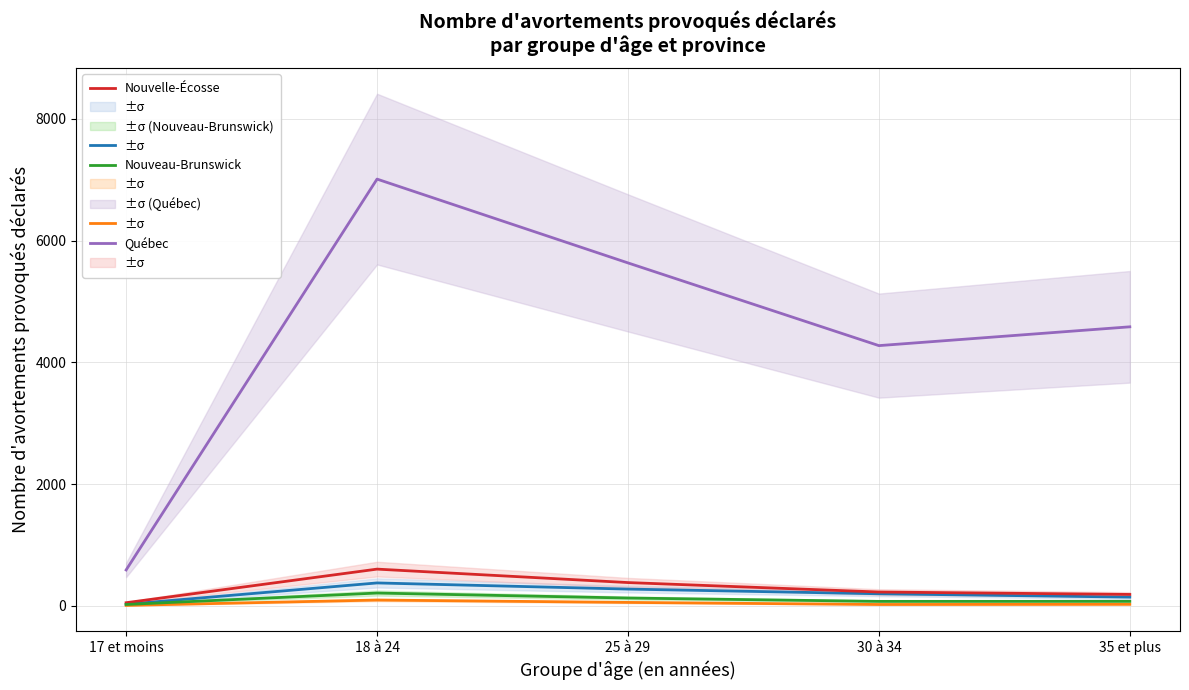

At which label does Québec first exceed 4584?

18 à 24